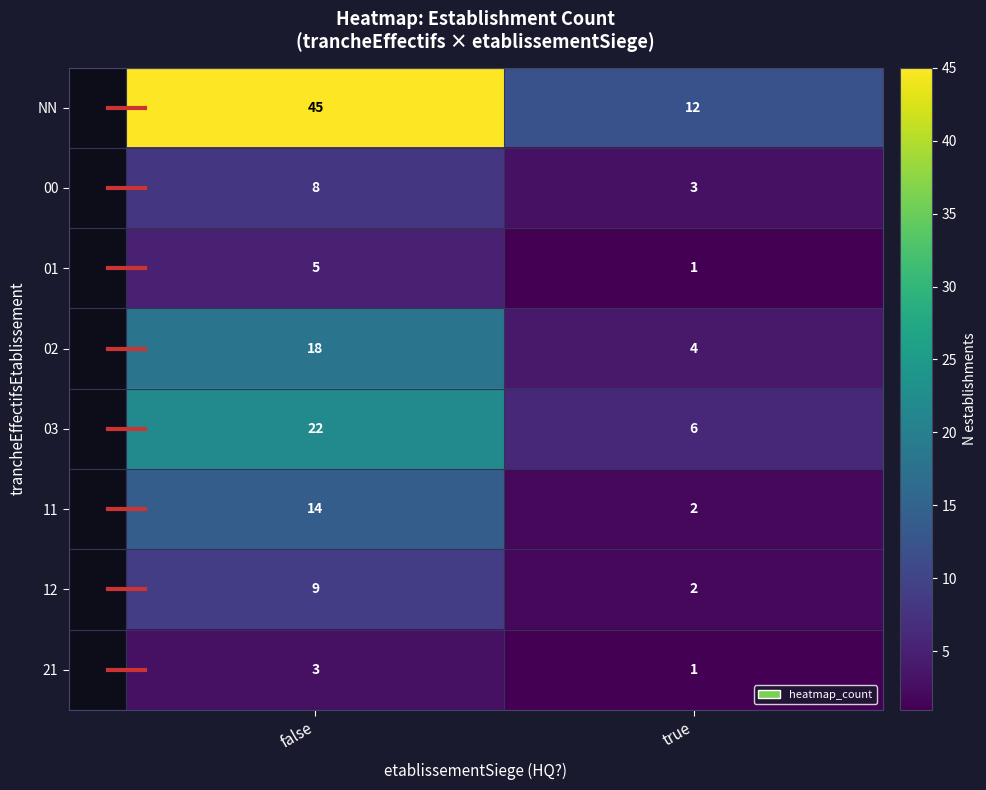

What is the total value across all series at true?

31